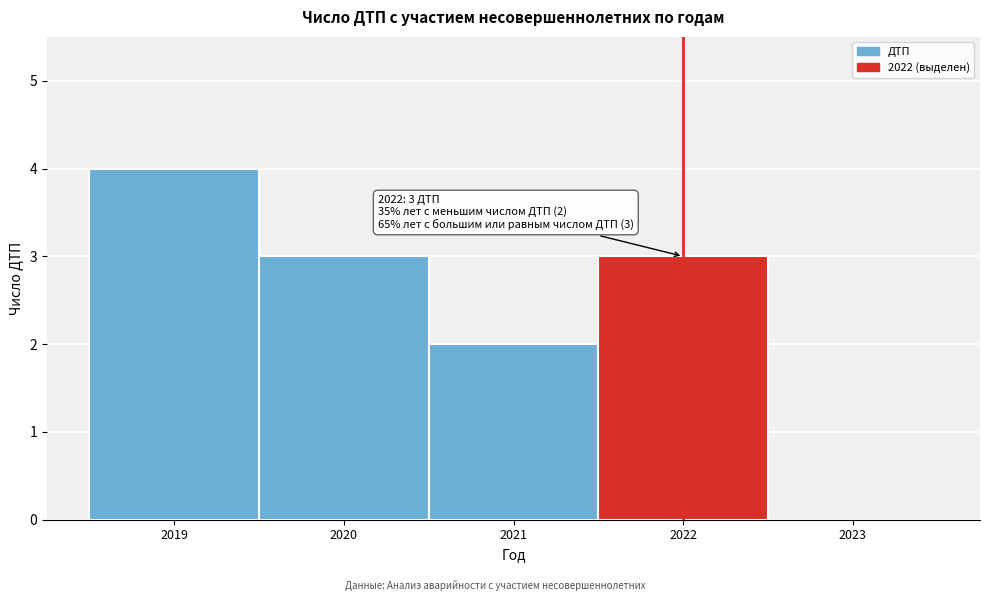

Which range on the x-axis has the tallest bar?

2018.5 to 2019.5